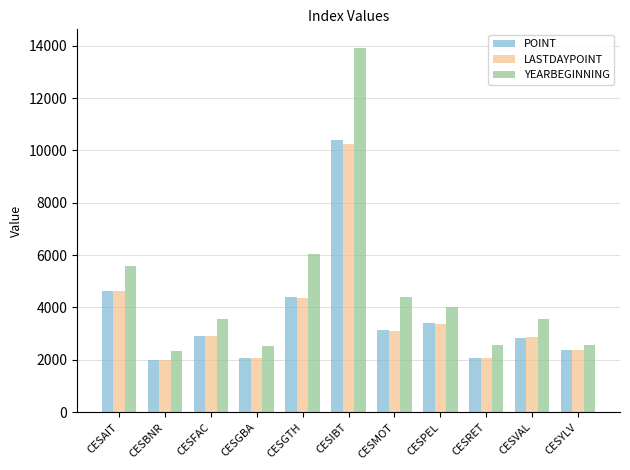

At which label is YEARBEGINNING closest to 8125?

CESGTH